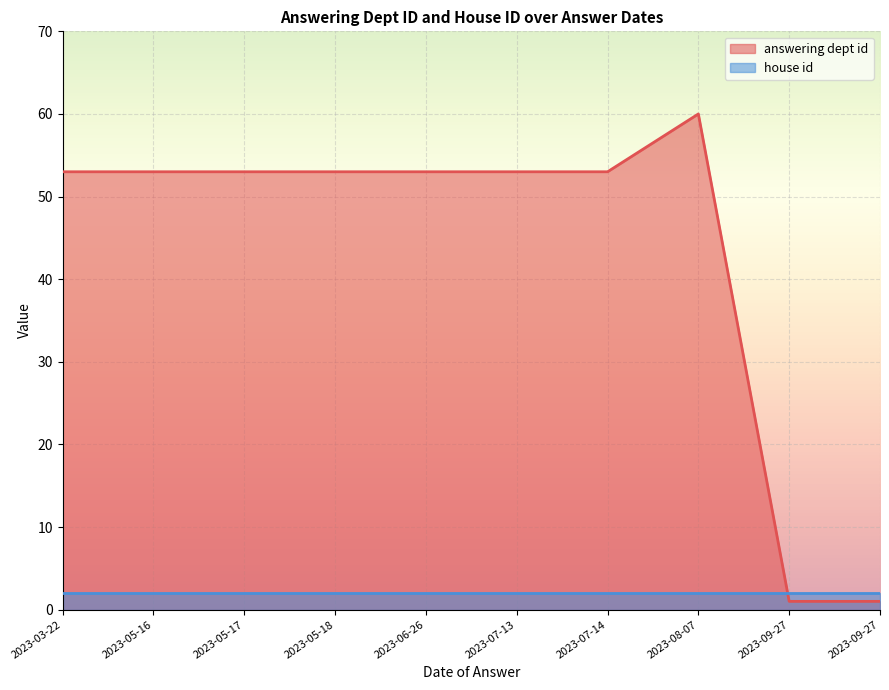

What is the difference between the values at 2023-09-27 and 2023-07-13?

52